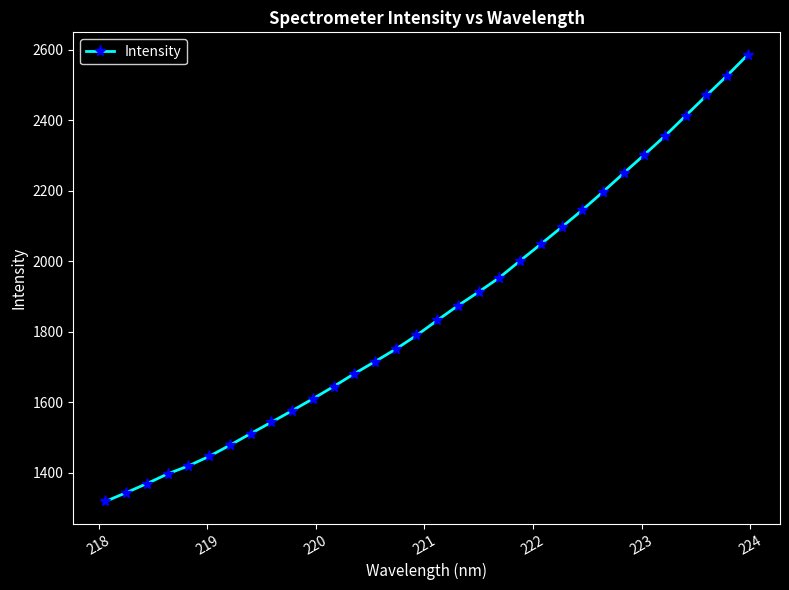

What is the minimum value shown in the chart?

1318.2